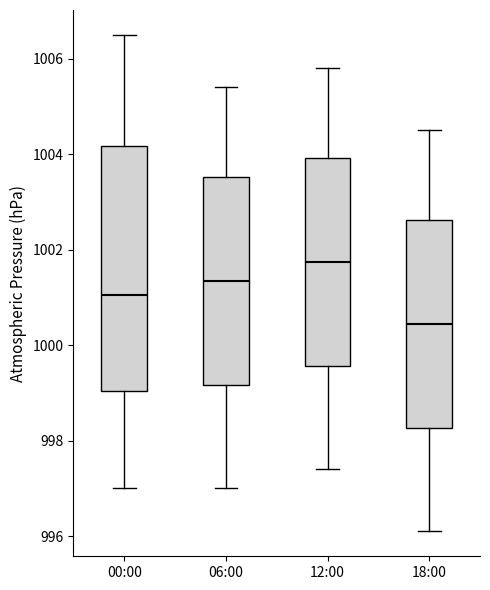

Where is the lower edge of the box for 06:00 on the y-axis? The values are not printed on the chart, so give them approximately, as read against the axis.

999.2